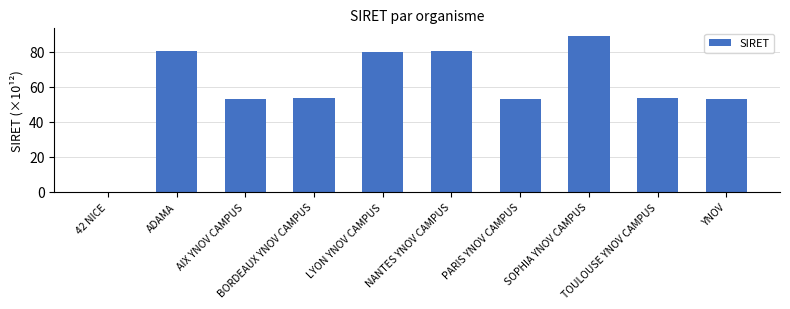

What is the greatest value displayed?

88.8